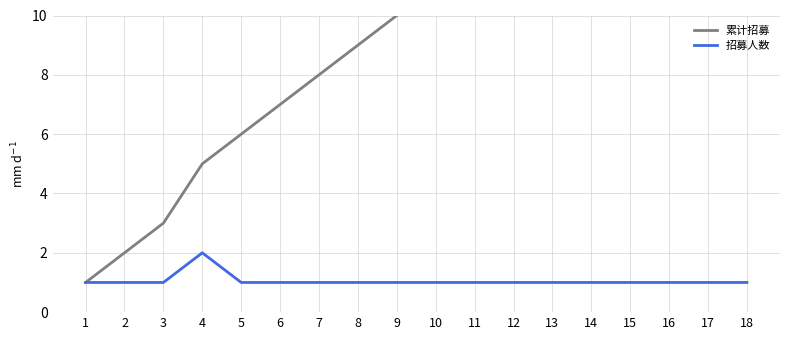

True or false: 招募人数 and 累计招募 intersect in this chart.

False